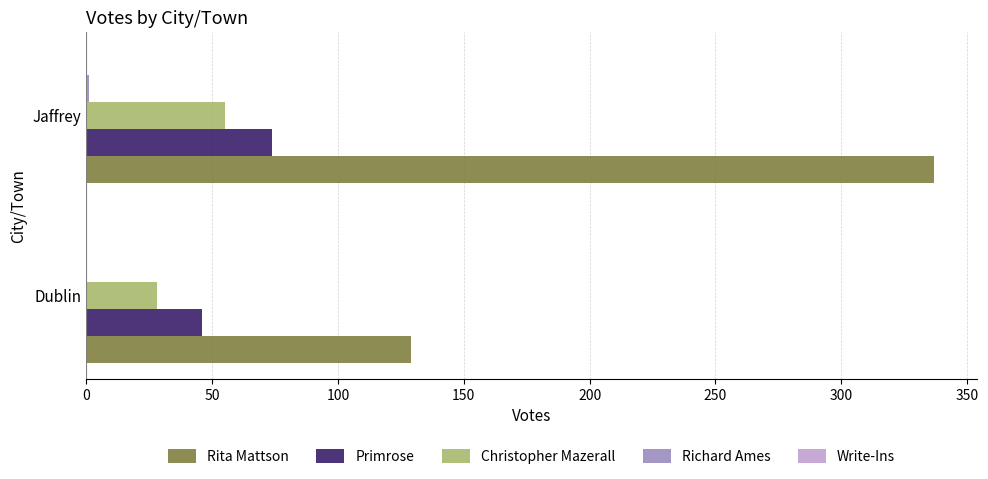

How many Christopher Mazerall values are between 28 and 55?

2